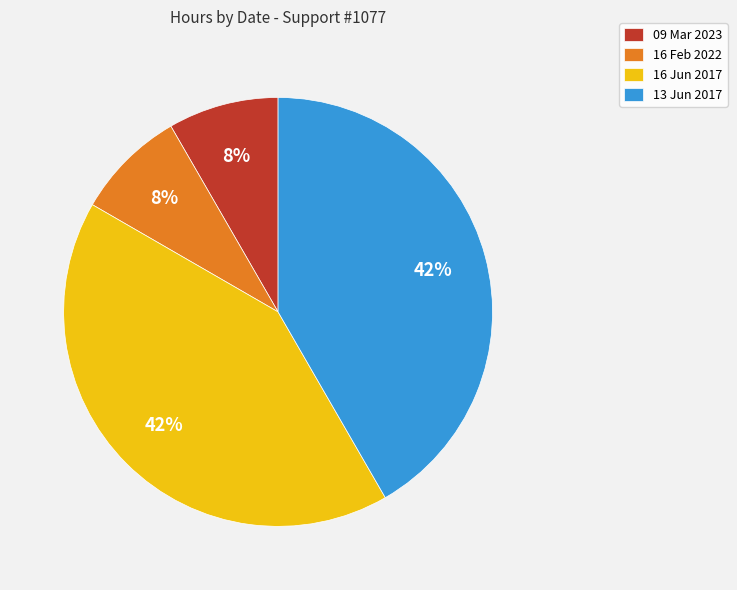

To the nearest percent, what is the combined percentage of 16 Feb 2022 and 13 Jun 2017?

50%